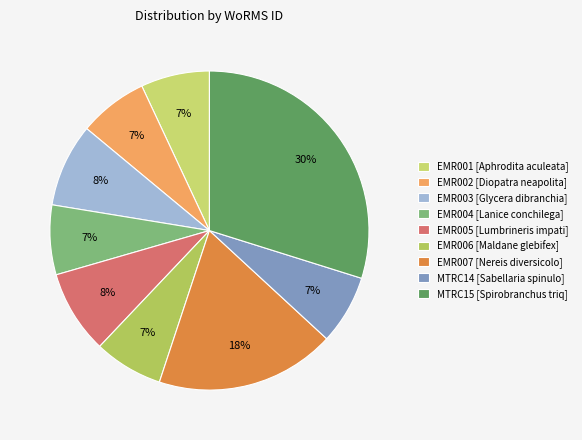

How many slices are in this pie chart?

9